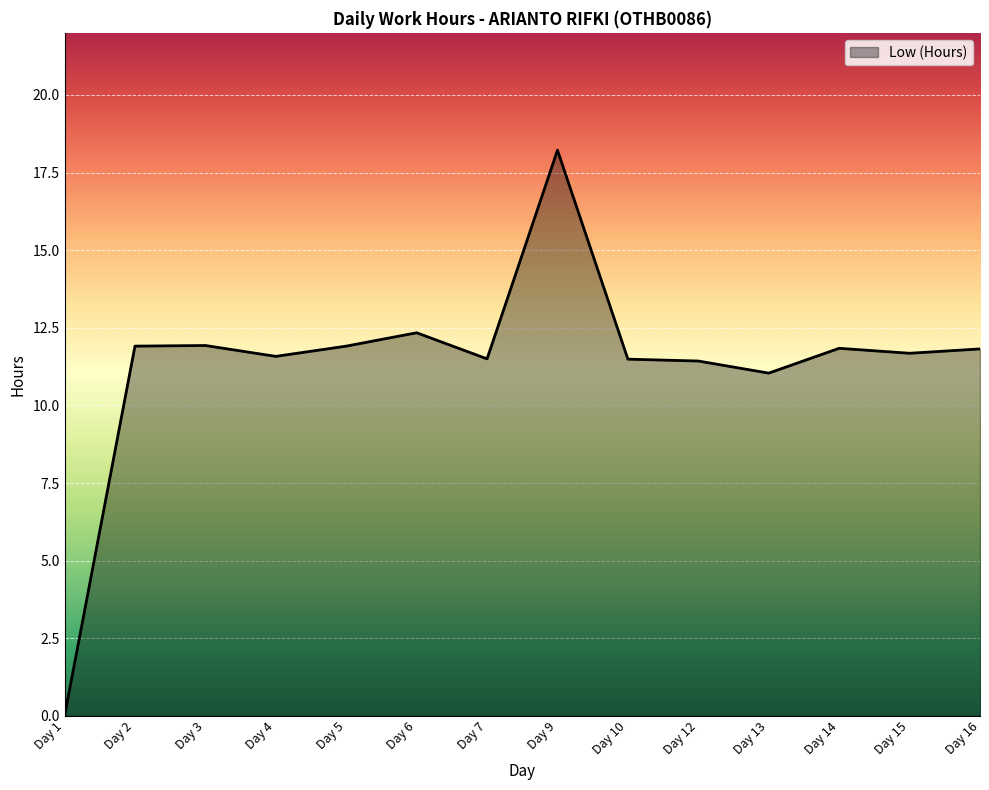

What is the maximum value shown in the chart?

18.2